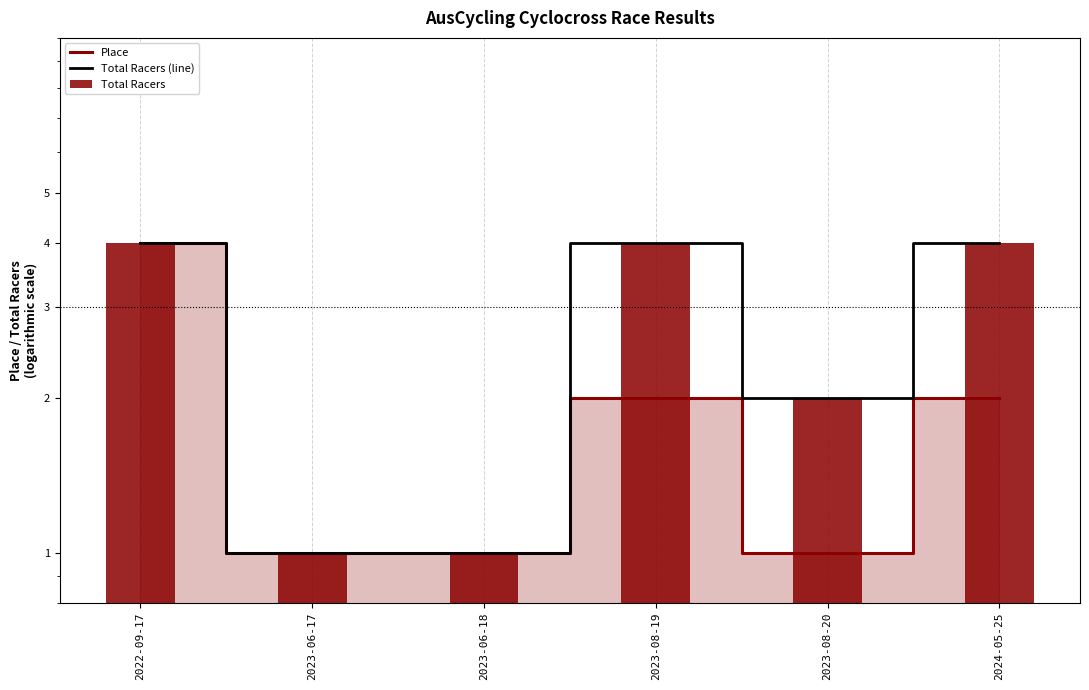

True or false: Total Racers has a value of 1 at 2023-06-17.

True